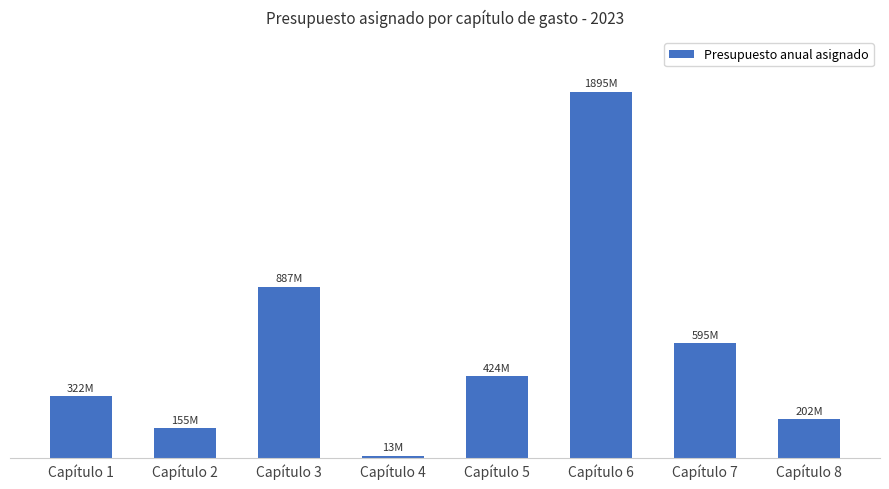

What is the maximum value shown in the chart?

1895236106.0